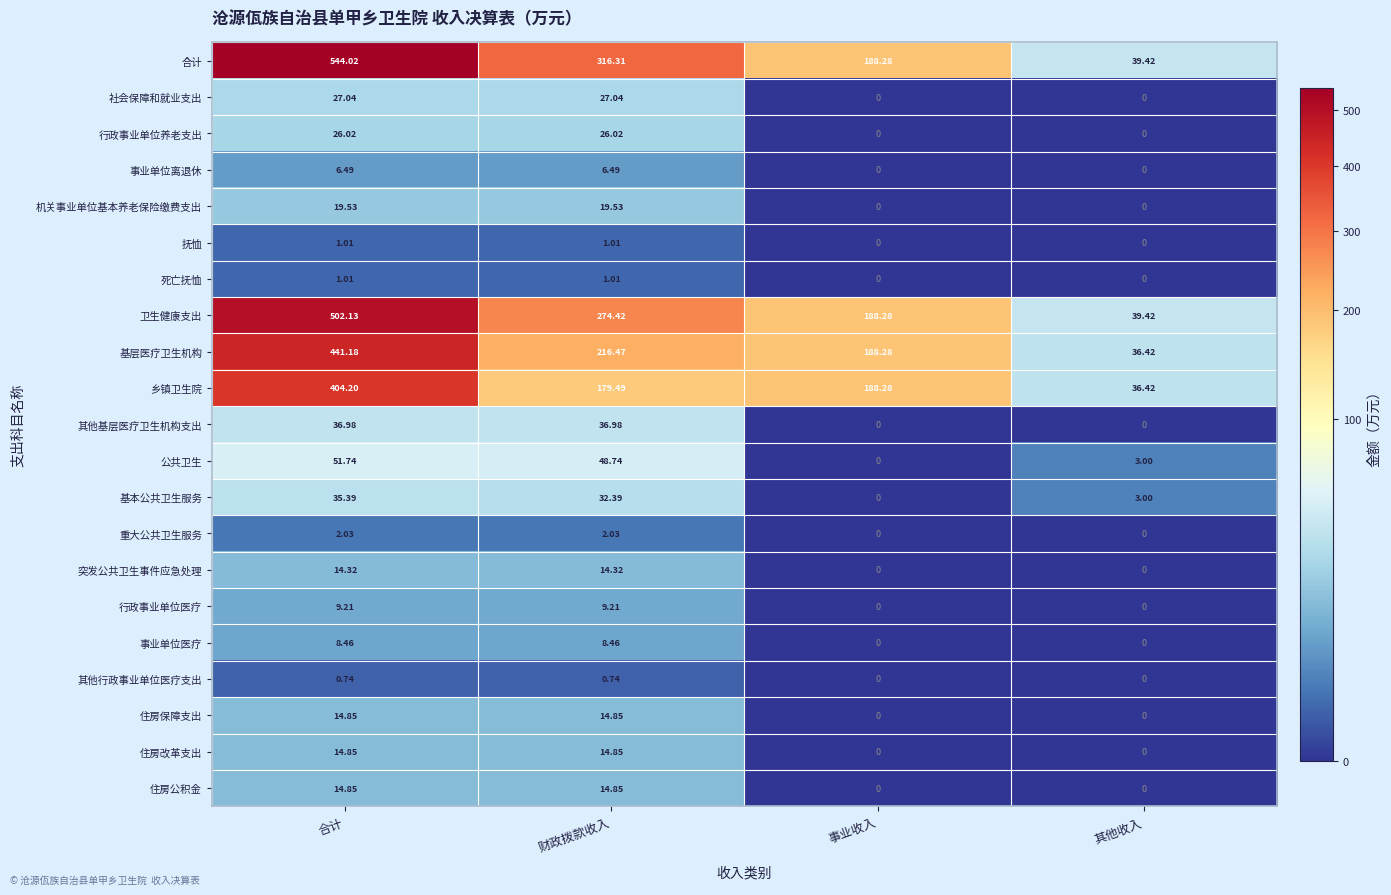

At how many categories does at least one series exceed 200?

2